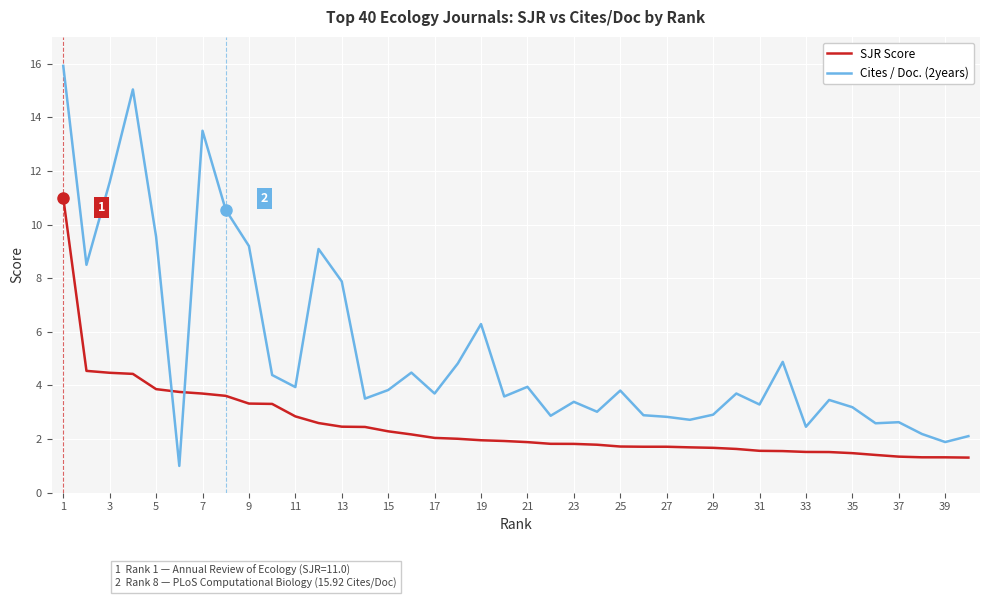

List the series in order of their peak value, lowest first.

SJR Score, Cites / Doc. (2years)